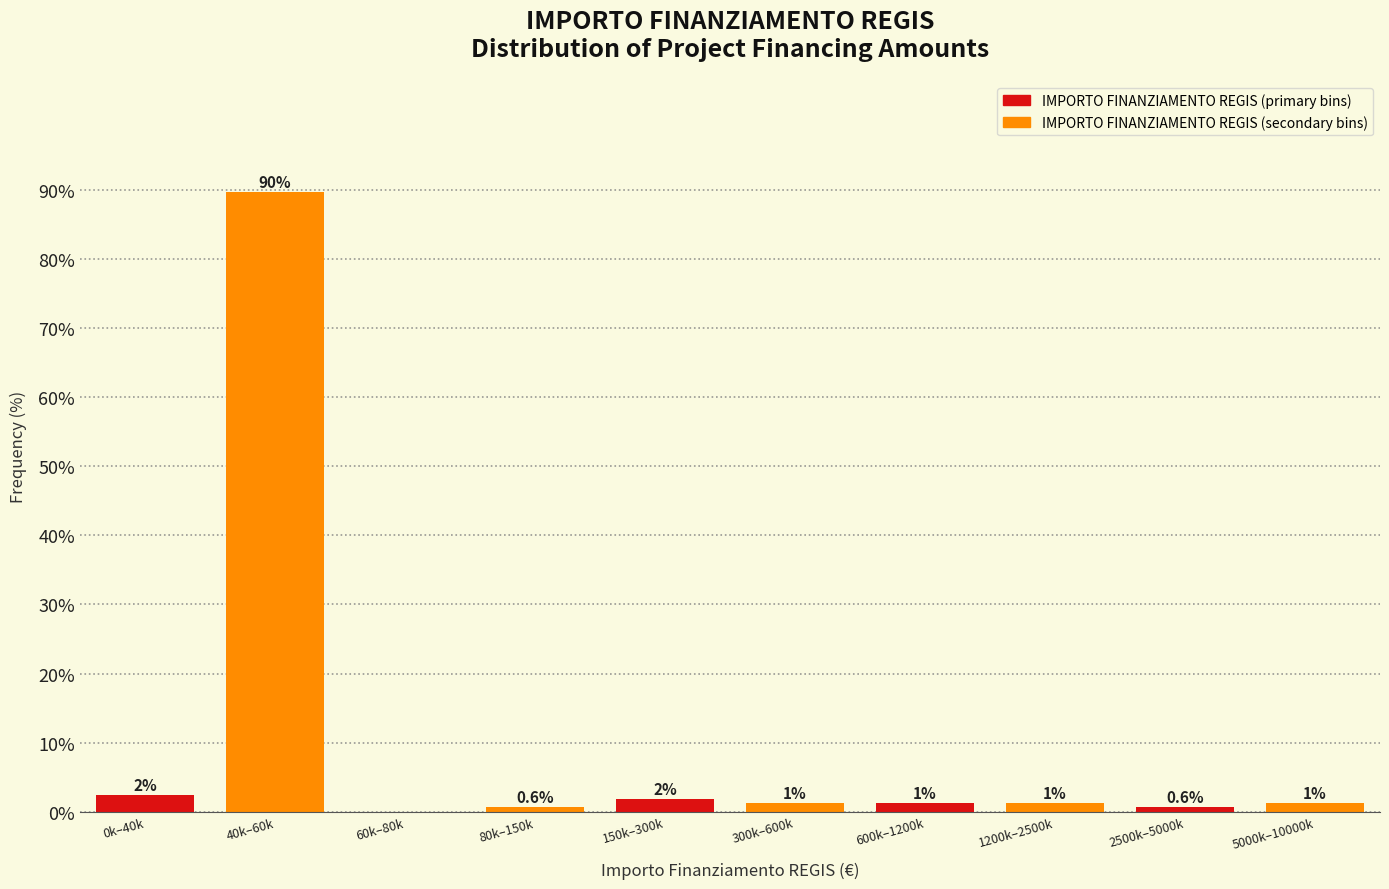

Does the chart contain stacked bars?

No